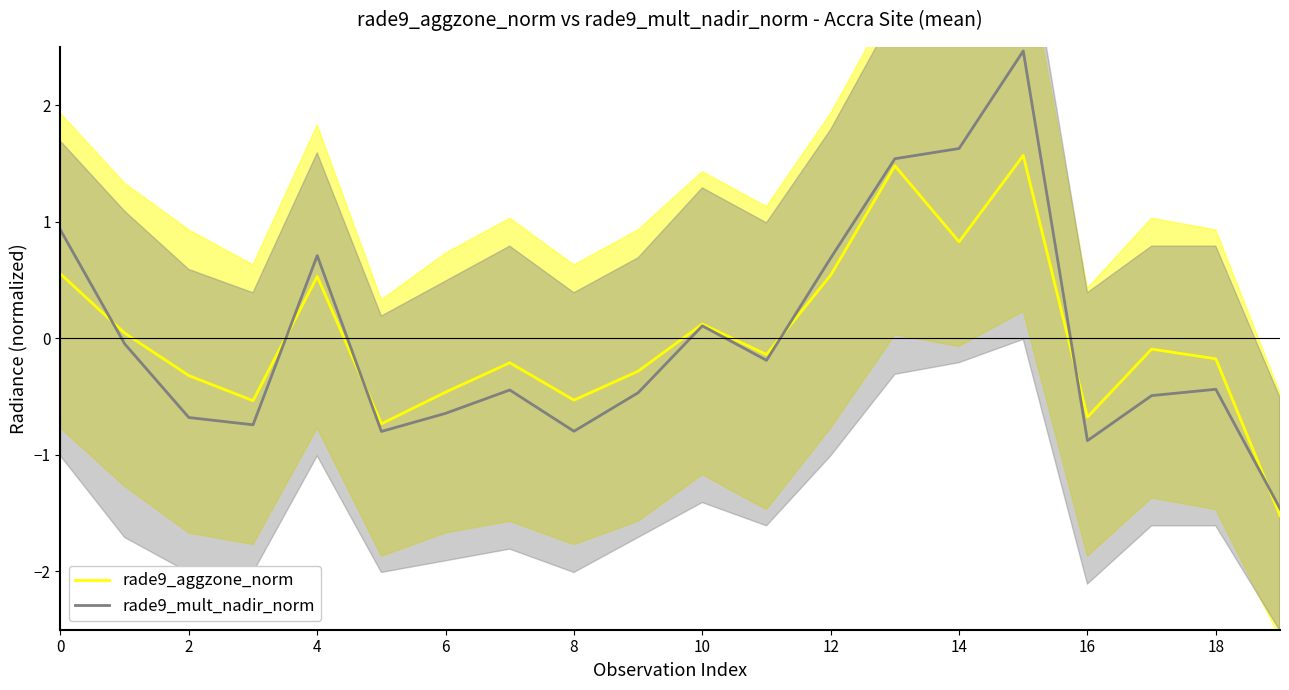

Which series ends up on top after the final intersection of rade9_aggzone_norm and rade9_mult_nadir_norm?

rade9_mult_nadir_norm